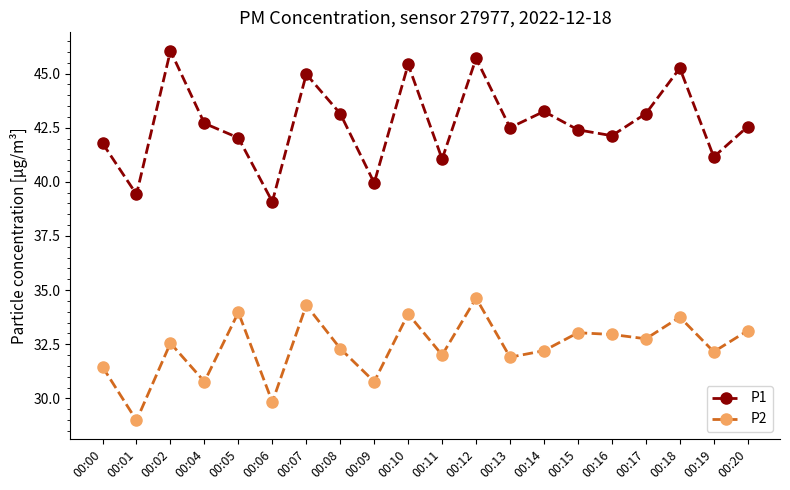

What is the value of the P2 point at the 4th from the left?

30.8